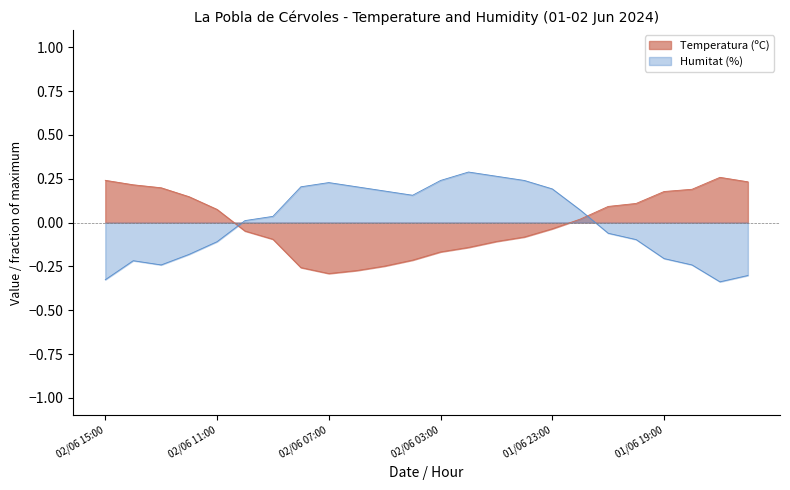

Rank the series by their maximum value, from highest to lowest.

Humitat (%), Temperatura (ºC)